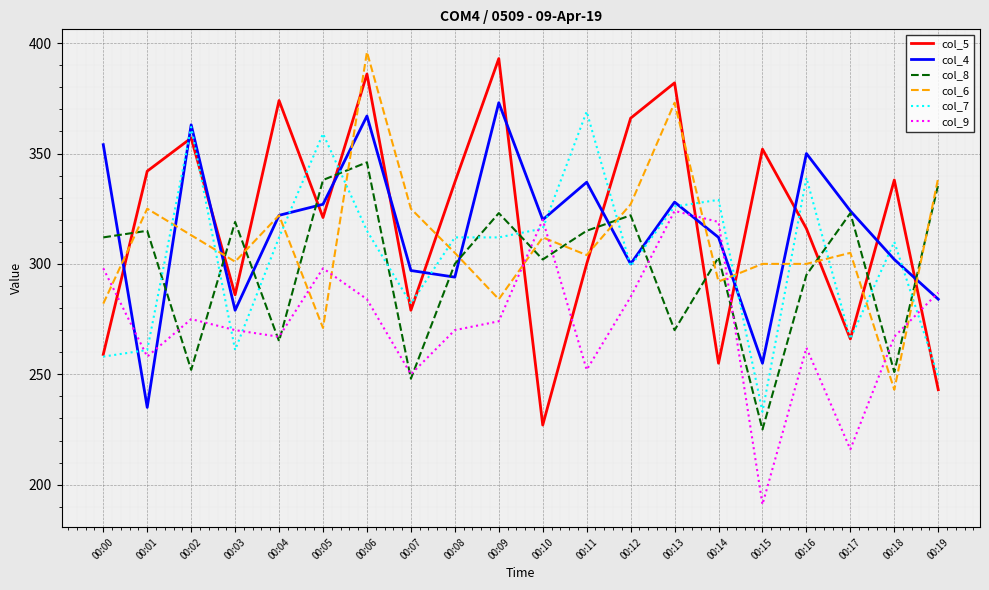

In col_5, how many points are higher than both neighbors (excluding endpoints)?

7